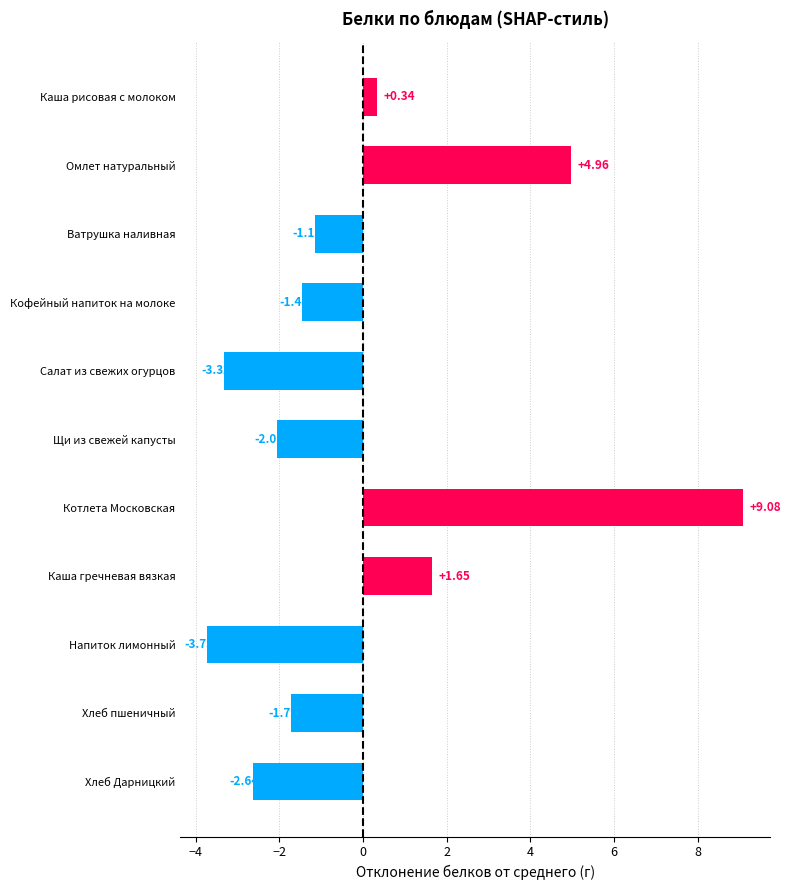

What is the label of the 6th bar from the top?

Щи из свежей капусты